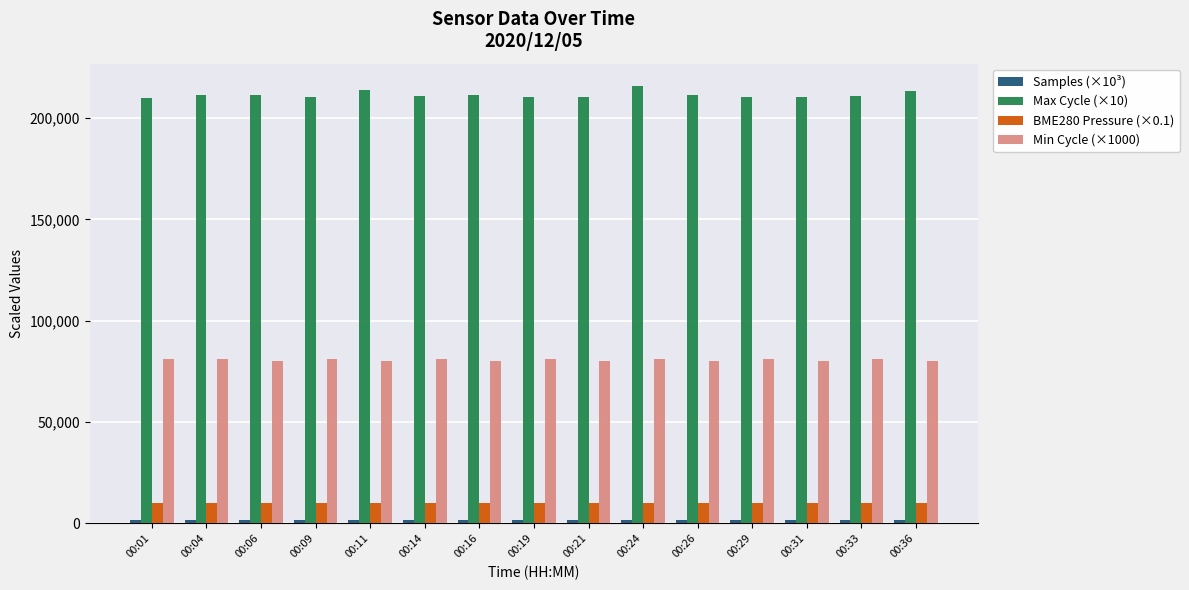

The value of Max Cycle (×10) at 00:16 is 87145.9. True or false?

False